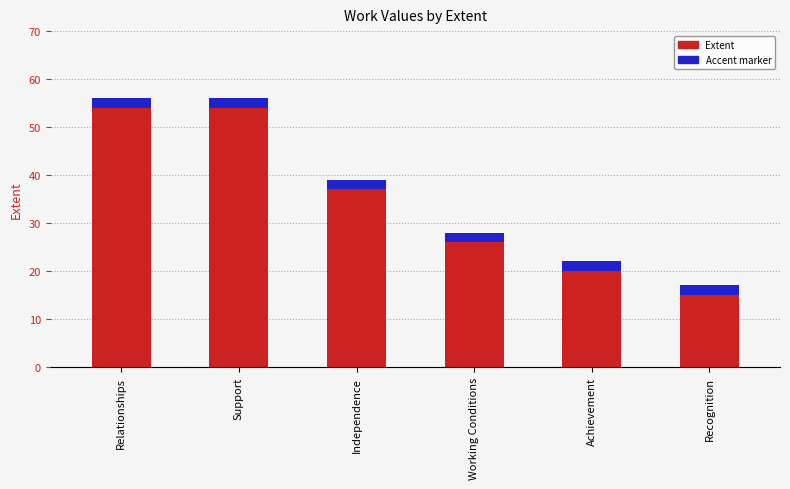

At which label is the value closest to 36?

Independence